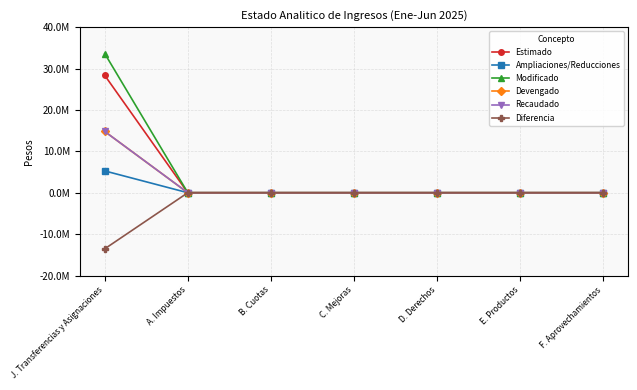

List the series in order of their peak value, highest first.

Modificado, Estimado, Devengado, Recaudado, Ampliaciones/Reducciones, Diferencia